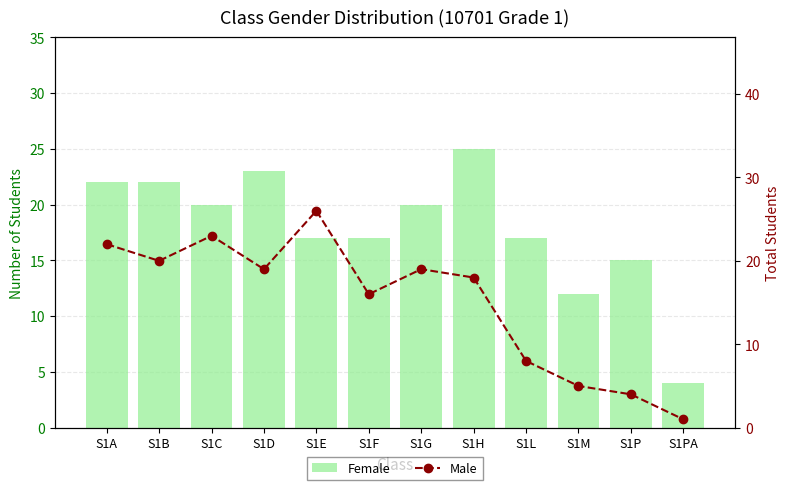

At which label does Female reach its minimum?

S1PA